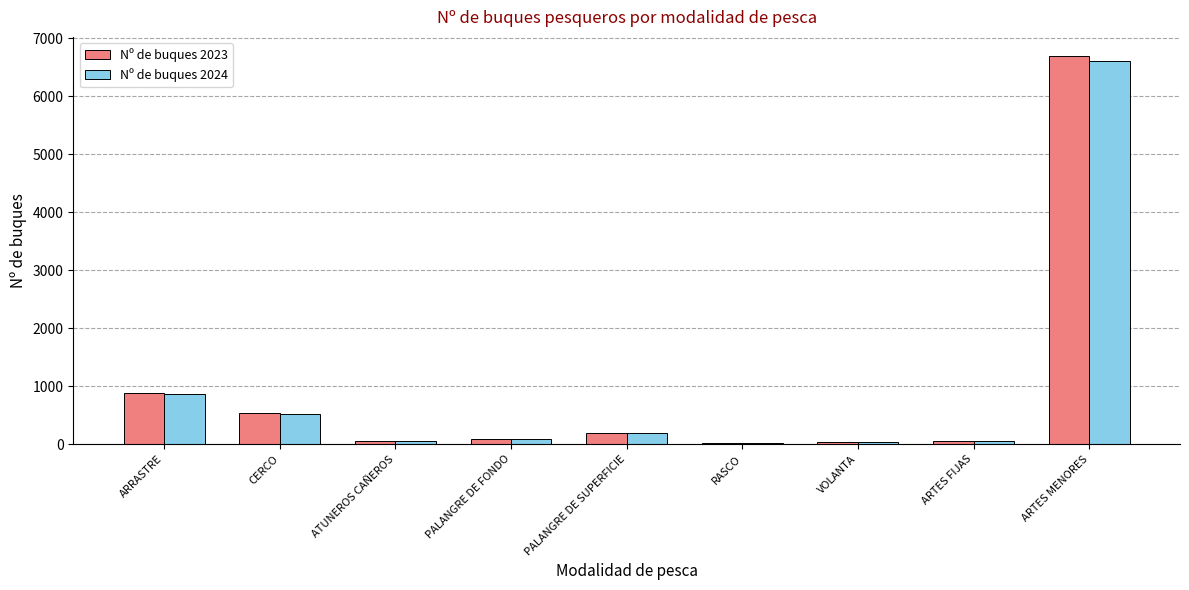

What is the sum of all Nº de buques 2024 values?

8432